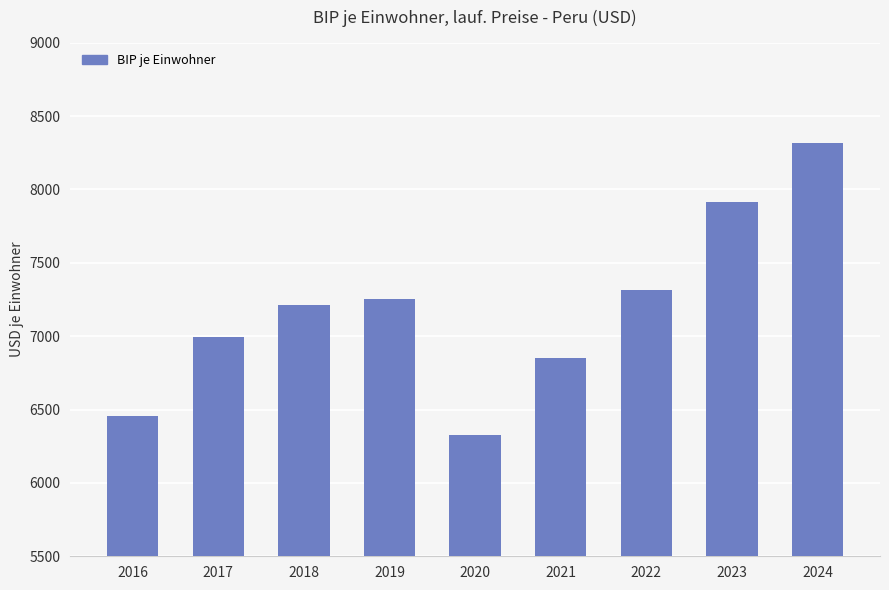

Reading right to left, list all the values displayed in this chart.

2024=8315.9	2023=7913.0	2022=7314.2	2021=6852.5	2020=6328.1	2019=7251.7	2018=7210.7	2017=6992.2	2016=6453.9